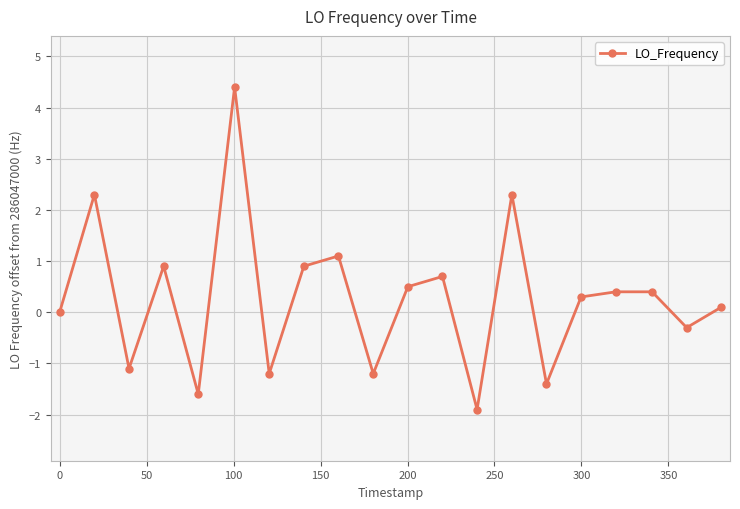

Reading left to right, what are all the values shown in this chart?

0.0	2.3	-1.1	0.9	-1.6	4.4	-1.2	0.9	1.1	-1.2	0.5	0.7	-1.9	2.3	-1.4	0.3	0.4	0.4	-0.3	0.1